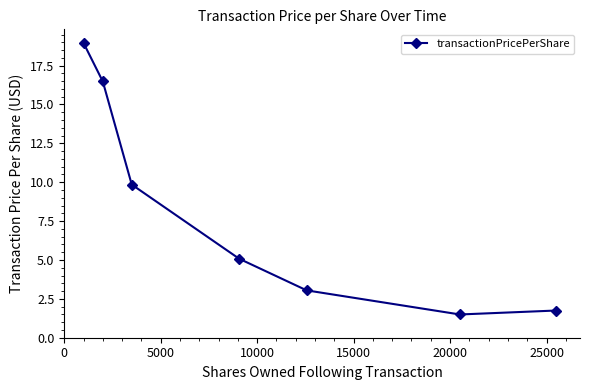

True or false: the data has more than 2 interior local peaks.

False